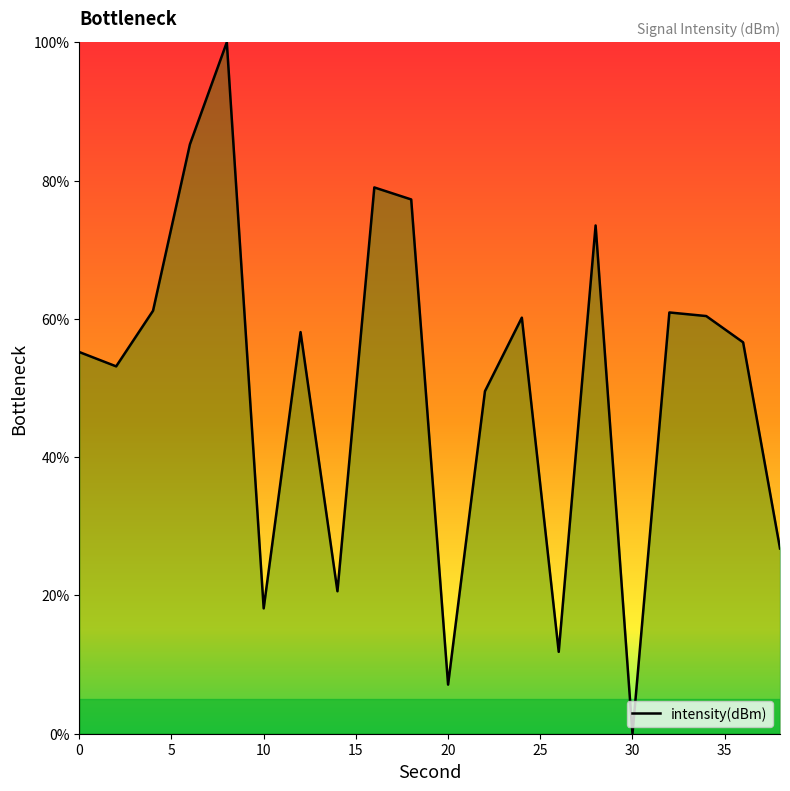

How many series are shown in this chart?

1